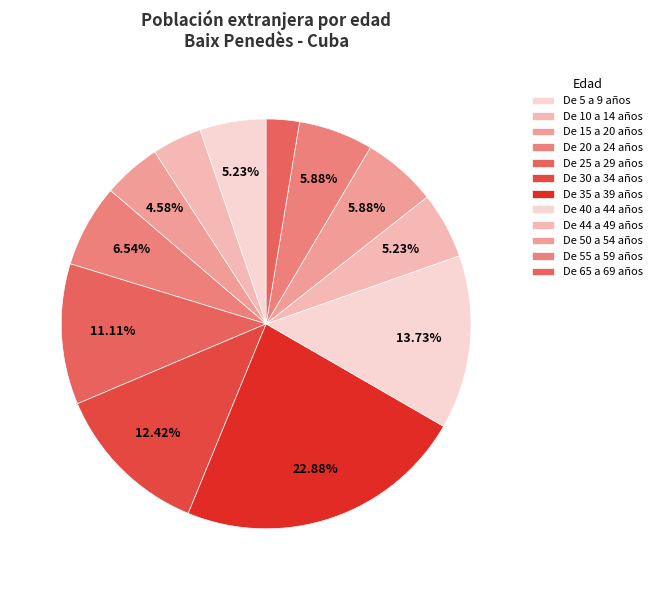

Is the sum of De 30 a 34 años and De 10 a 14 años greater than half?

No